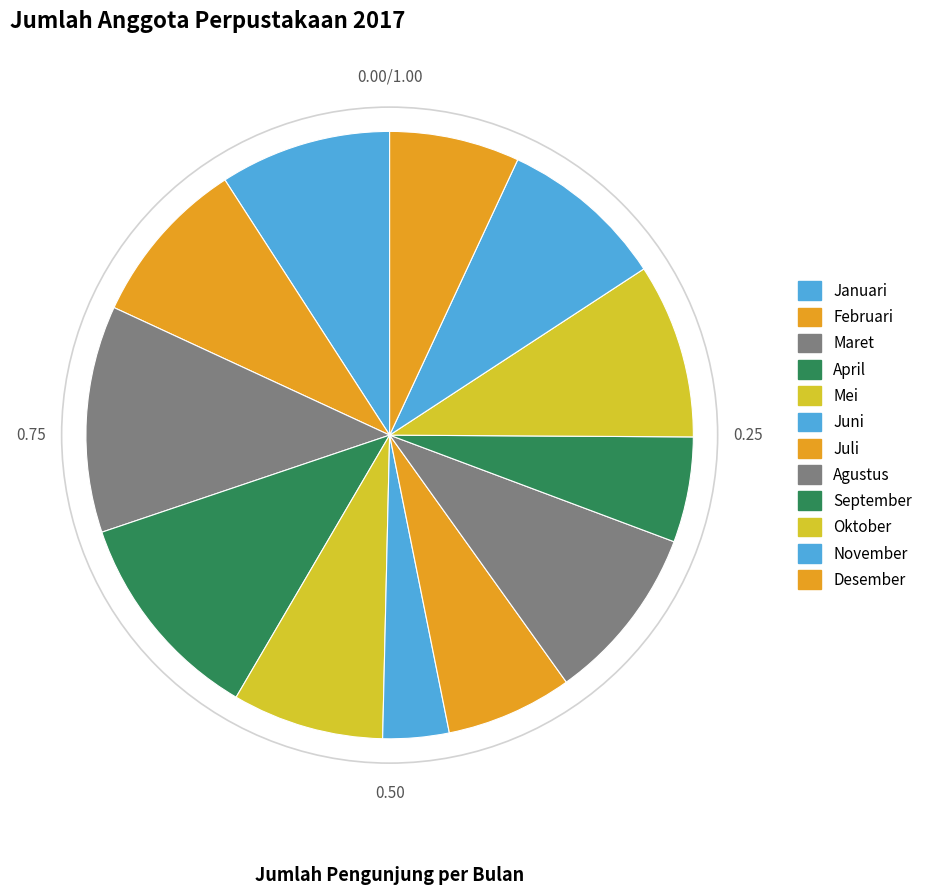

Approximately how many times larger is the value at Agustus compared to Juli?

1.4